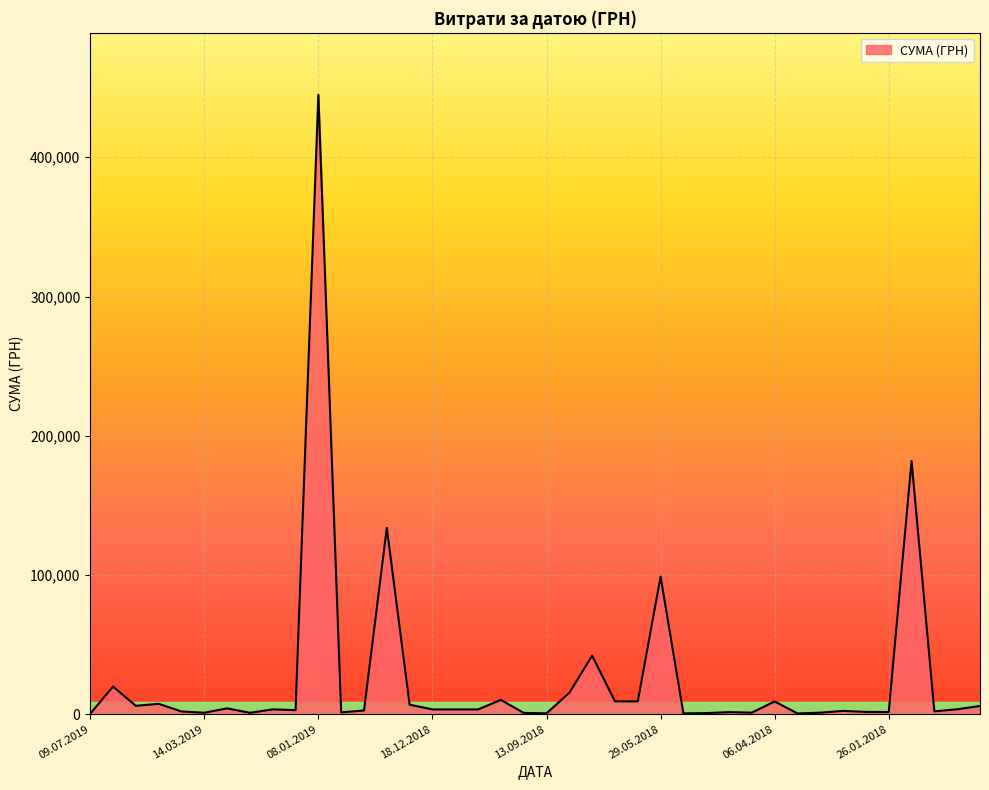

What is the difference between the maximum and minimum values?

444498.9